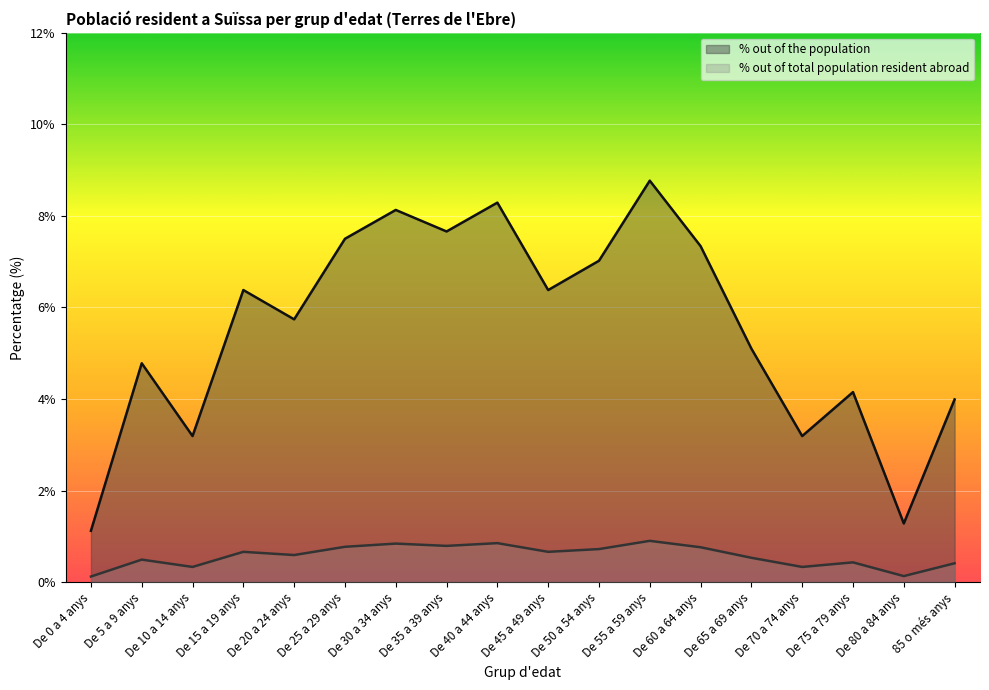

What is the difference between the maximum and minimum values in the % out of total population resident abroad series?

0.8